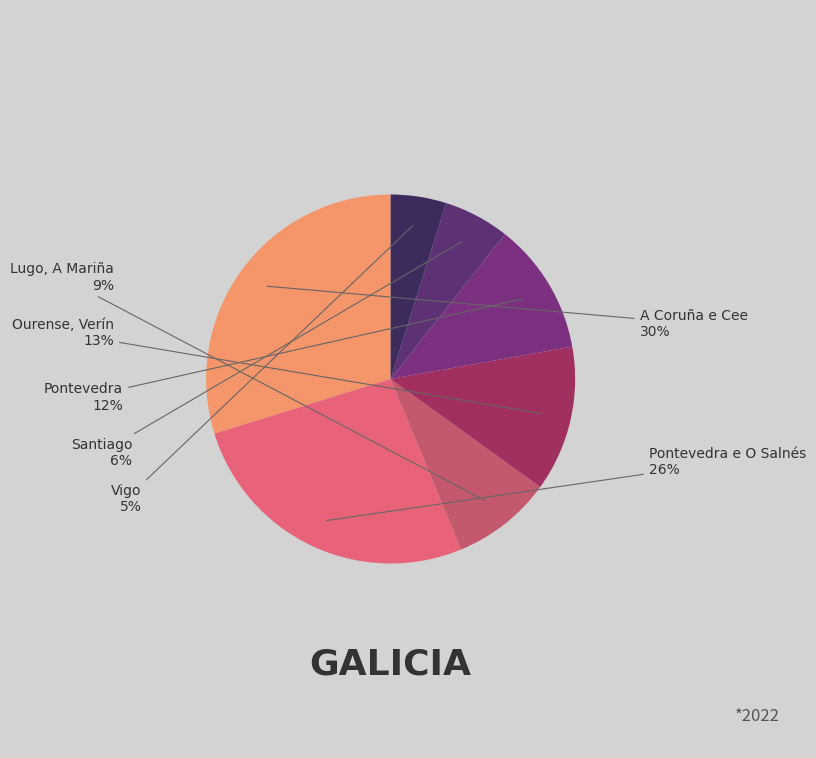

Does any single category account for the majority?

No